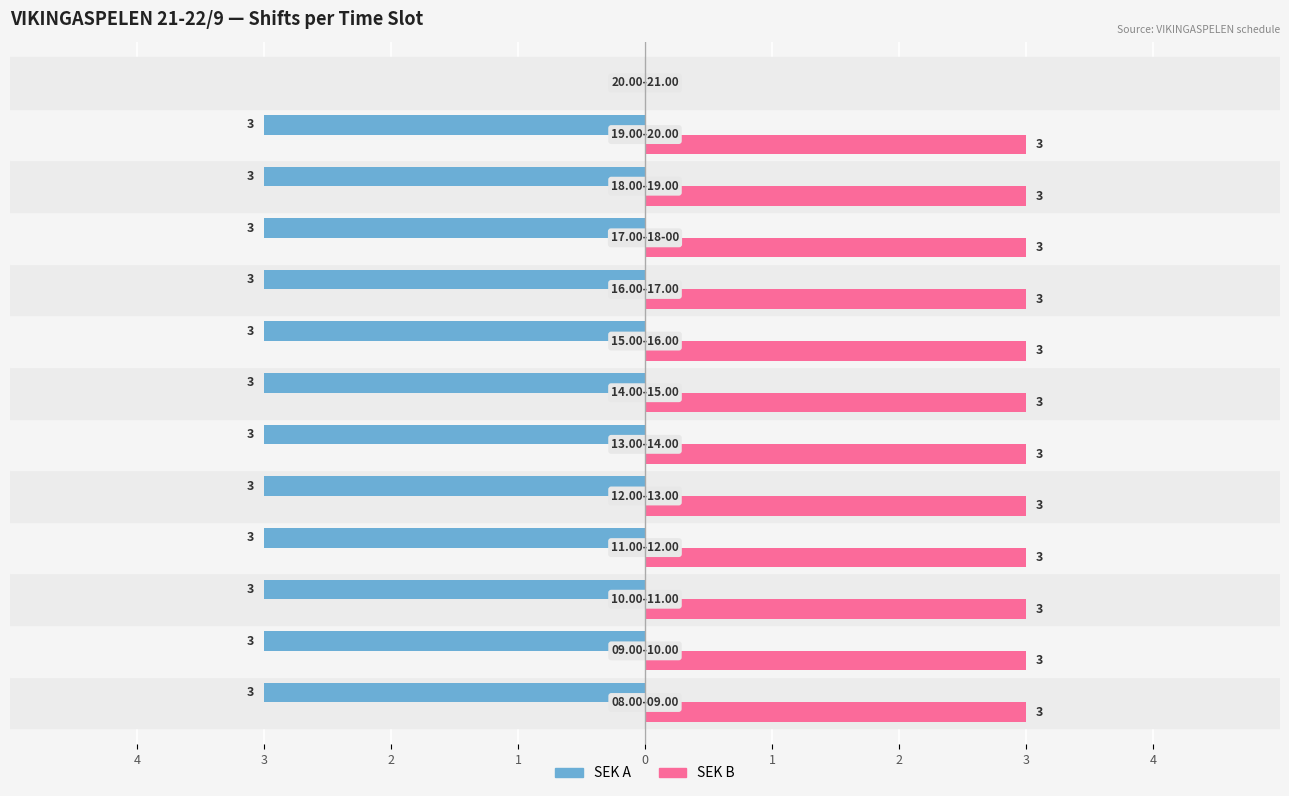

Reading left to right, list all the values displayed in this chart.

SEK A: -3	-3	-3	-3	-3	-3	-3	-3	-3	-3	-3	-3	0
SEK B: 3	3	3	3	3	3	3	3	3	3	3	3	0